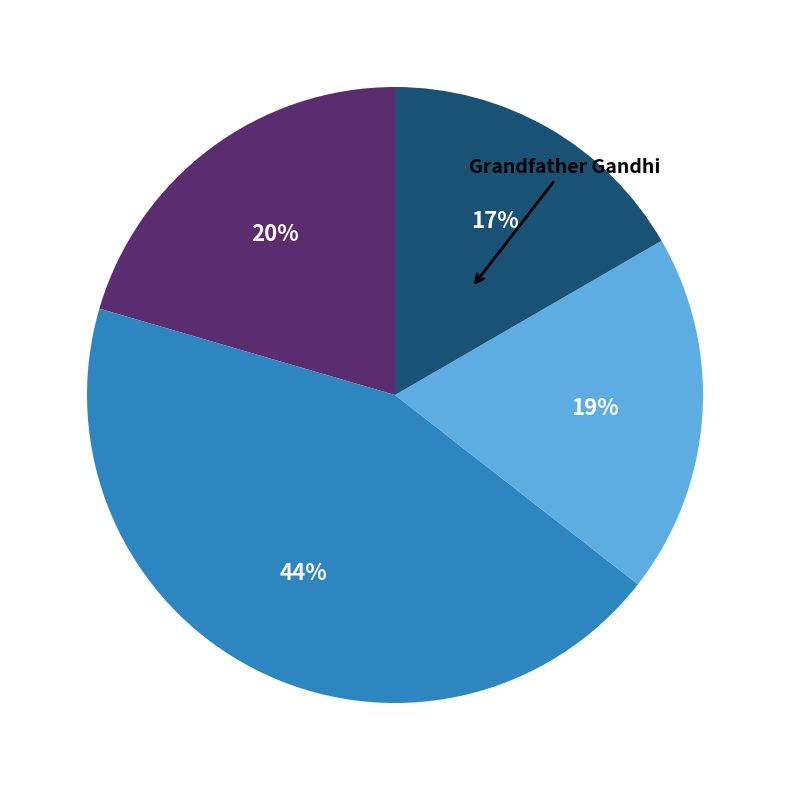

Is there any slice that represents more than half of the pie?

No